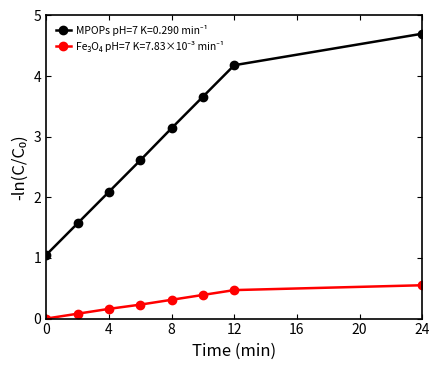

What is the maximum value shown in the chart?

4.7